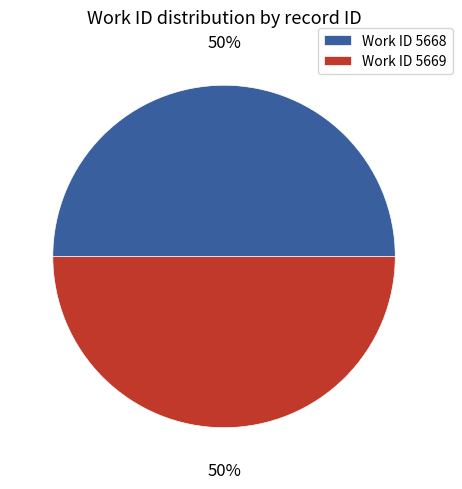

The Work ID 5668 slice represents 39% of the pie. True or false?

False